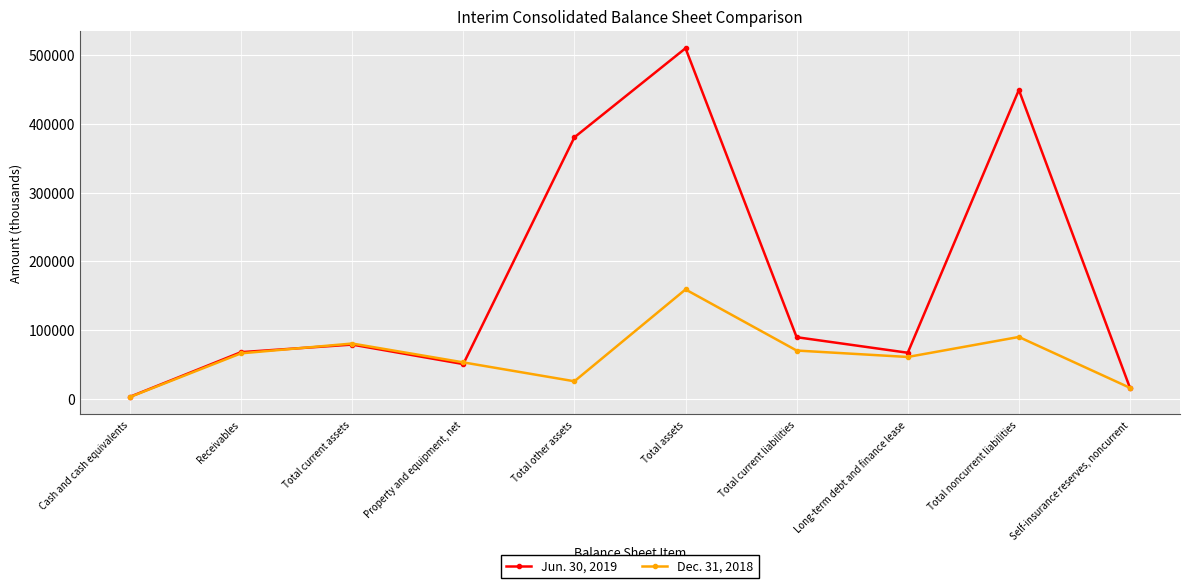

What is the total value across all series at Cash and cash equivalents?

5671